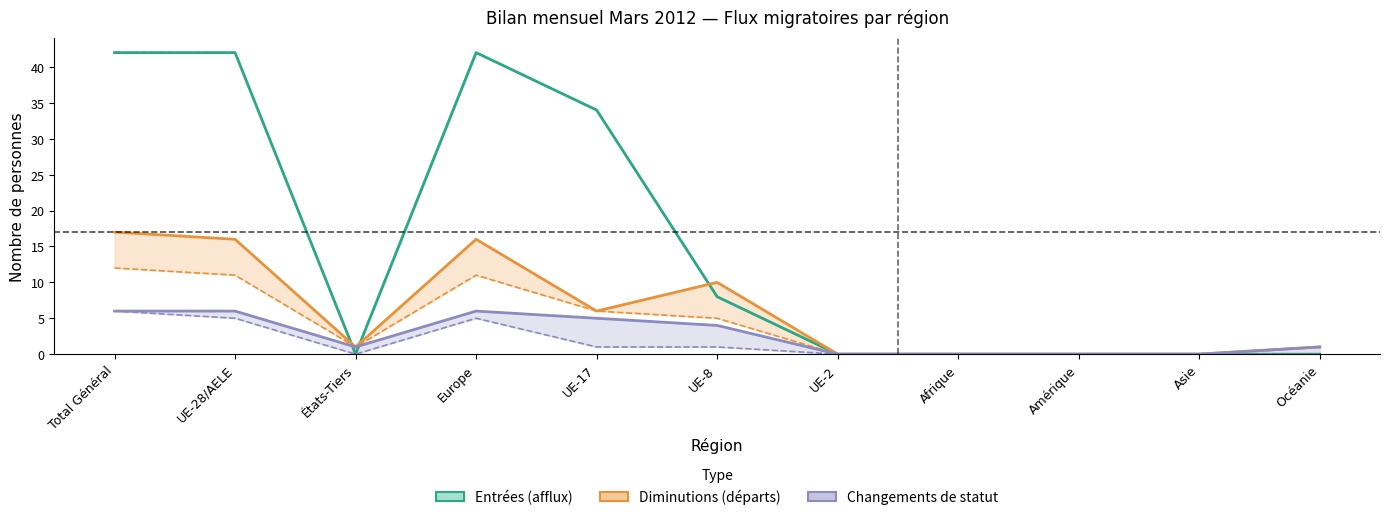

How many lines are shown in the chart?

6